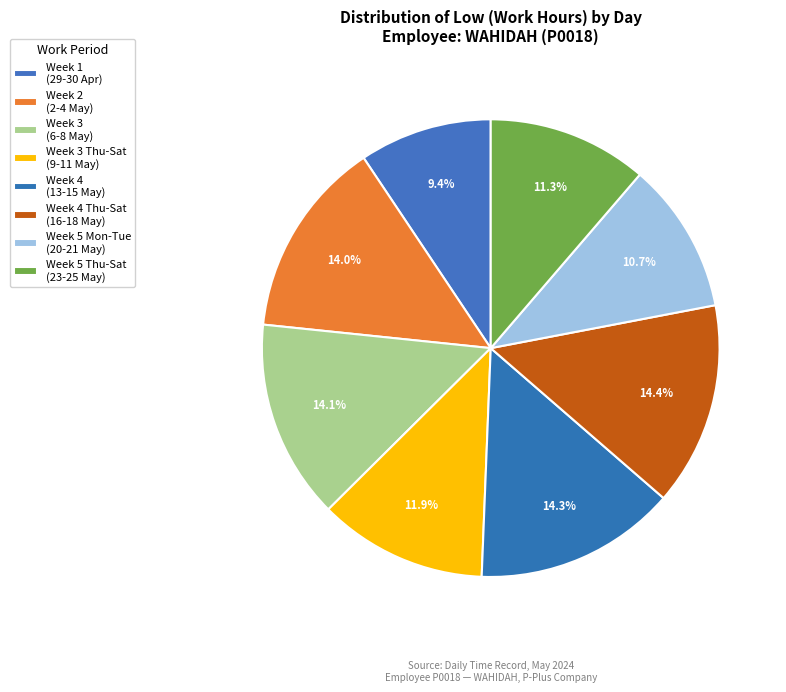

How many slices are in this pie chart?

8